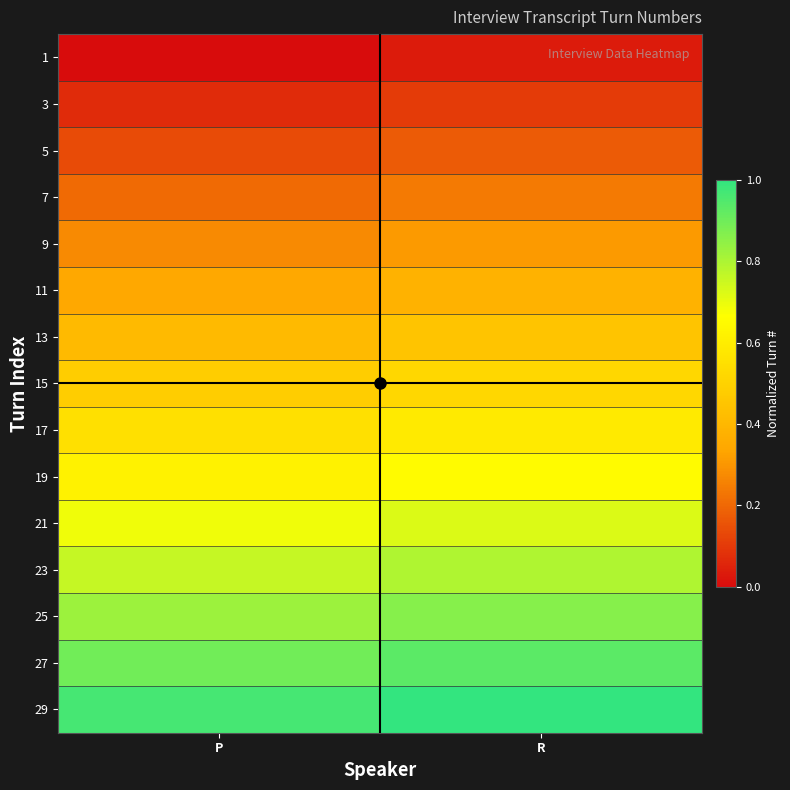

Reading right to left, list all the values displayed in this chart.

1: R=0.0	P=0.0
3: R=0.1	P=0.1
5: R=0.2	P=0.1
7: R=0.2	P=0.2
9: R=0.3	P=0.3
11: R=0.4	P=0.3
13: R=0.4	P=0.4
15: R=0.5	P=0.5
17: R=0.6	P=0.6
19: R=0.7	P=0.6
21: R=0.7	P=0.7
23: R=0.8	P=0.8
25: R=0.9	P=0.8
27: R=0.9	P=0.9
29: R=1.0	P=1.0